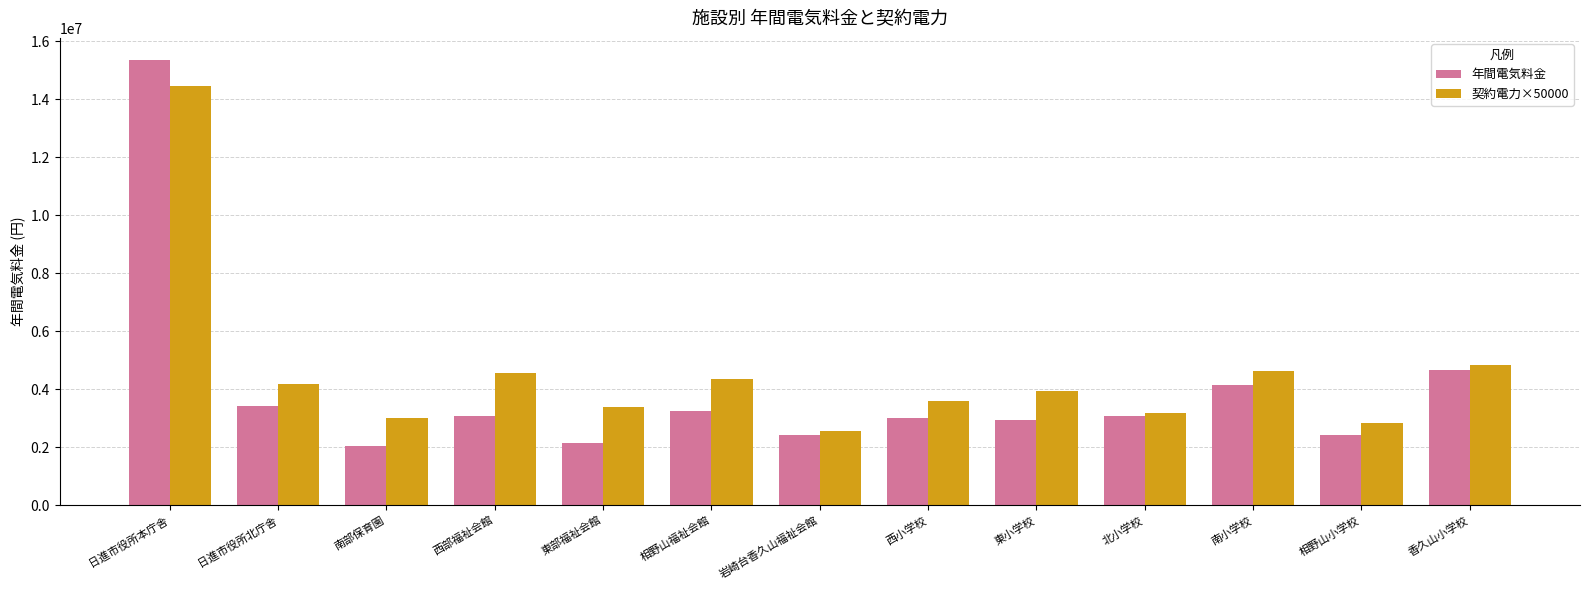

Rank the series by their average value, from lowest to highest.

年間電気料金, 契約電力×50000